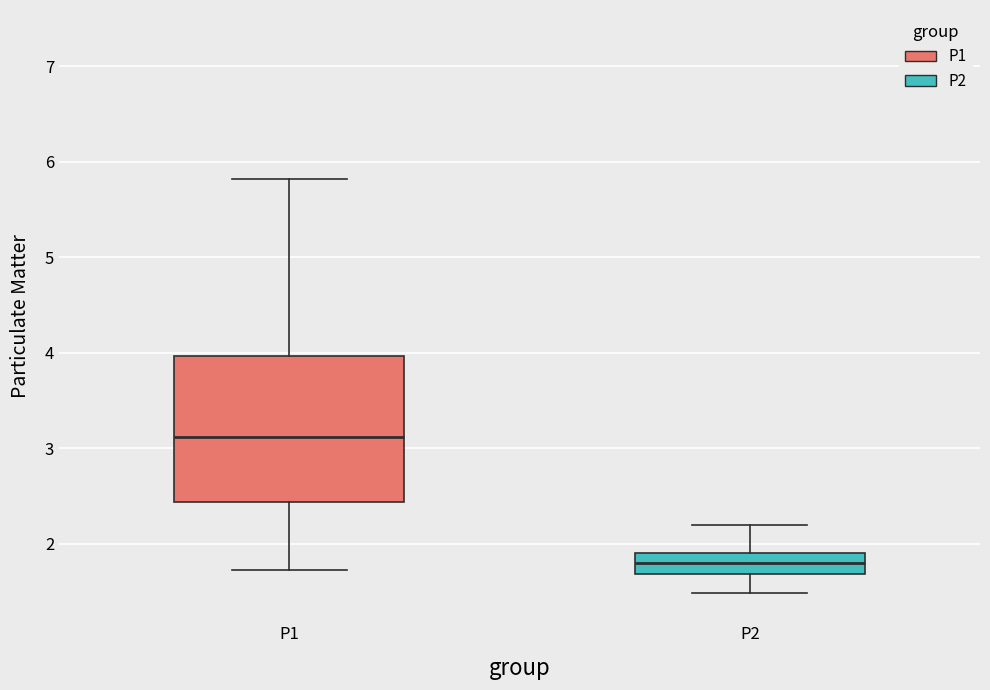

Reading left to right, read every box against the y-axis: the position of its median line, the range the box covers, and the ends of its whiskers. The values are not printed on the chart, so give them approximately, as read against the axis.

P1: median 3.1, box 2.4 to 4.0, whiskers 1.7 to 5.8
P2: median 1.8, box 1.7 to 1.9, whiskers 1.5 to 2.2